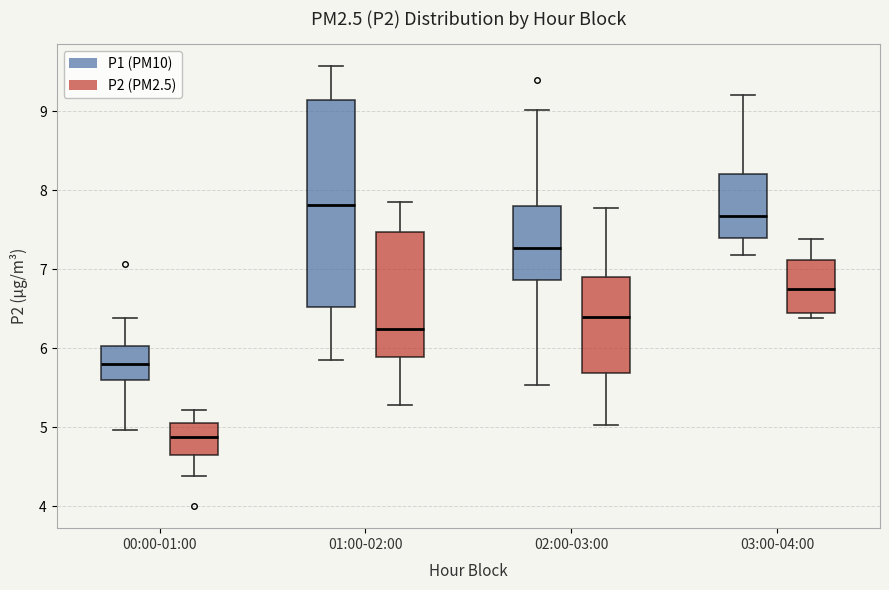

Reading left to right, read every box against the y-axis: the position of its median line, the range the box covers, and the ends of its whiskers. The values are not printed on the chart, so give them approximately, as read against the axis.

00:00-01:00 (P1 (PM10)): median 5.8, box 5.6 to 6.0, whiskers 5.0 to 6.4
00:00-01:00 (P2 (PM2.5)): median 4.9, box 4.6 to 5.1, whiskers 4.4 to 5.2
01:00-02:00 (P1 (PM10)): median 7.8, box 6.5 to 9.1, whiskers 5.9 to 9.6
01:00-02:00 (P2 (PM2.5)): median 6.2, box 5.9 to 7.5, whiskers 5.3 to 7.9
02:00-03:00 (P1 (PM10)): median 7.3, box 6.9 to 7.8, whiskers 5.5 to 9.0
02:00-03:00 (P2 (PM2.5)): median 6.4, box 5.7 to 6.9, whiskers 5.0 to 7.8
03:00-04:00 (P1 (PM10)): median 7.7, box 7.4 to 8.2, whiskers 7.2 to 9.2
03:00-04:00 (P2 (PM2.5)): median 6.8, box 6.4 to 7.1, whiskers 6.4 (just below the box's lower edge) to 7.4